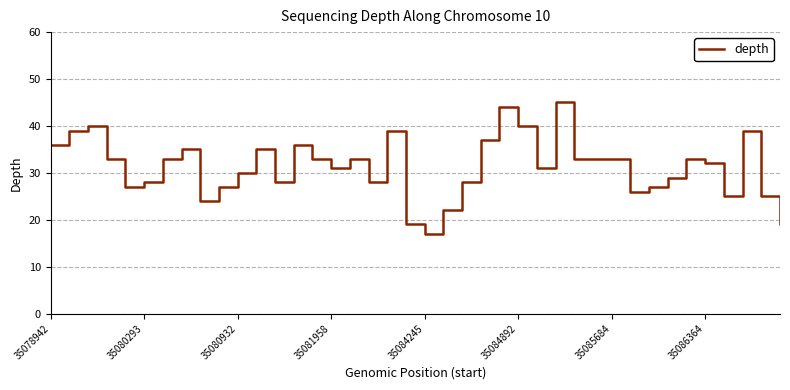

What is the smallest value displayed?

17